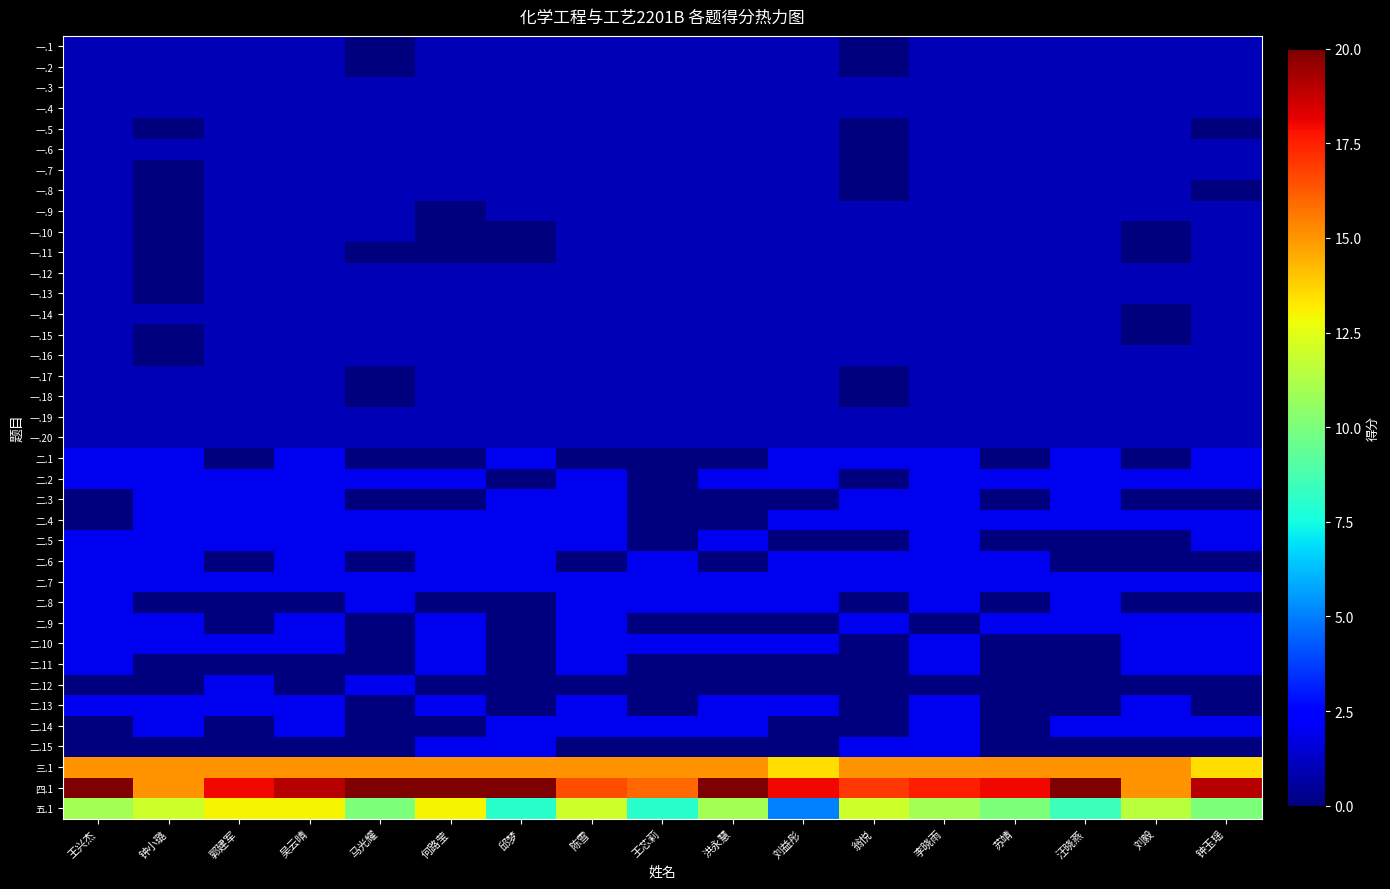

Reading left to right, transcribe all the data shown in this chart.

一.1: 王兴杰=1.0	钟小璐=1.0	郭建军=1.0	吴云晴=1.0	马光耀=0.0	何路莹=1.0	邱梦=1.0	陈雪=1.0	王芯莉=1.0	洪永慧=1.0	刘益彤=1.0	翁悦=0.0	李晓雨=1.0	苏靖=1.0	汪晓燕=1.0	刘毅=1.0	钟玉瑶=1.0
一.2: 王兴杰=1.0	钟小璐=1.0	郭建军=1.0	吴云晴=1.0	马光耀=0.0	何路莹=1.0	邱梦=1.0	陈雪=1.0	王芯莉=1.0	洪永慧=1.0	刘益彤=1.0	翁悦=0.0	李晓雨=1.0	苏靖=1.0	汪晓燕=1.0	刘毅=1.0	钟玉瑶=1.0
一.3: 王兴杰=1.0	钟小璐=1.0	郭建军=1.0	吴云晴=1.0	马光耀=1.0	何路莹=1.0	邱梦=1.0	陈雪=1.0	王芯莉=1.0	洪永慧=1.0	刘益彤=1.0	翁悦=1.0	李晓雨=1.0	苏靖=1.0	汪晓燕=1.0	刘毅=1.0	钟玉瑶=1.0
一.4: 王兴杰=1.0	钟小璐=1.0	郭建军=1.0	吴云晴=1.0	马光耀=1.0	何路莹=1.0	邱梦=1.0	陈雪=1.0	王芯莉=1.0	洪永慧=1.0	刘益彤=1.0	翁悦=1.0	李晓雨=1.0	苏靖=1.0	汪晓燕=1.0	刘毅=1.0	钟玉瑶=1.0
一.5: 王兴杰=1.0	钟小璐=0.0	郭建军=1.0	吴云晴=1.0	马光耀=1.0	何路莹=1.0	邱梦=1.0	陈雪=1.0	王芯莉=1.0	洪永慧=1.0	刘益彤=1.0	翁悦=0.0	李晓雨=1.0	苏靖=1.0	汪晓燕=1.0	刘毅=1.0	钟玉瑶=0.0
一.6: 王兴杰=1.0	钟小璐=1.0	郭建军=1.0	吴云晴=1.0	马光耀=1.0	何路莹=1.0	邱梦=1.0	陈雪=1.0	王芯莉=1.0	洪永慧=1.0	刘益彤=1.0	翁悦=0.0	李晓雨=1.0	苏靖=1.0	汪晓燕=1.0	刘毅=1.0	钟玉瑶=1.0
一.7: 王兴杰=1.0	钟小璐=0.0	郭建军=1.0	吴云晴=1.0	马光耀=1.0	何路莹=1.0	邱梦=1.0	陈雪=1.0	王芯莉=1.0	洪永慧=1.0	刘益彤=1.0	翁悦=0.0	李晓雨=1.0	苏靖=1.0	汪晓燕=1.0	刘毅=1.0	钟玉瑶=1.0
一.8: 王兴杰=1.0	钟小璐=0.0	郭建军=1.0	吴云晴=1.0	马光耀=1.0	何路莹=1.0	邱梦=1.0	陈雪=1.0	王芯莉=1.0	洪永慧=1.0	刘益彤=1.0	翁悦=0.0	李晓雨=1.0	苏靖=1.0	汪晓燕=1.0	刘毅=1.0	钟玉瑶=0.0
一.9: 王兴杰=1.0	钟小璐=0.0	郭建军=1.0	吴云晴=1.0	马光耀=1.0	何路莹=0.0	邱梦=1.0	陈雪=1.0	王芯莉=1.0	洪永慧=1.0	刘益彤=1.0	翁悦=1.0	李晓雨=1.0	苏靖=1.0	汪晓燕=1.0	刘毅=1.0	钟玉瑶=1.0
一.10: 王兴杰=1.0	钟小璐=0.0	郭建军=1.0	吴云晴=1.0	马光耀=1.0	何路莹=0.0	邱梦=0.0	陈雪=1.0	王芯莉=1.0	洪永慧=1.0	刘益彤=1.0	翁悦=1.0	李晓雨=1.0	苏靖=1.0	汪晓燕=1.0	刘毅=0.0	钟玉瑶=1.0
一.11: 王兴杰=1.0	钟小璐=0.0	郭建军=1.0	吴云晴=1.0	马光耀=0.0	何路莹=0.0	邱梦=0.0	陈雪=1.0	王芯莉=1.0	洪永慧=1.0	刘益彤=1.0	翁悦=1.0	李晓雨=1.0	苏靖=1.0	汪晓燕=1.0	刘毅=0.0	钟玉瑶=1.0
一.12: 王兴杰=1.0	钟小璐=0.0	郭建军=1.0	吴云晴=1.0	马光耀=1.0	何路莹=1.0	邱梦=1.0	陈雪=1.0	王芯莉=1.0	洪永慧=1.0	刘益彤=1.0	翁悦=1.0	李晓雨=1.0	苏靖=1.0	汪晓燕=1.0	刘毅=1.0	钟玉瑶=1.0
一.13: 王兴杰=1.0	钟小璐=0.0	郭建军=1.0	吴云晴=1.0	马光耀=1.0	何路莹=1.0	邱梦=1.0	陈雪=1.0	王芯莉=1.0	洪永慧=1.0	刘益彤=1.0	翁悦=1.0	李晓雨=1.0	苏靖=1.0	汪晓燕=1.0	刘毅=1.0	钟玉瑶=1.0
一.14: 王兴杰=1.0	钟小璐=1.0	郭建军=1.0	吴云晴=1.0	马光耀=1.0	何路莹=1.0	邱梦=1.0	陈雪=1.0	王芯莉=1.0	洪永慧=1.0	刘益彤=1.0	翁悦=1.0	李晓雨=1.0	苏靖=1.0	汪晓燕=1.0	刘毅=0.0	钟玉瑶=1.0
一.15: 王兴杰=1.0	钟小璐=0.0	郭建军=1.0	吴云晴=1.0	马光耀=1.0	何路莹=1.0	邱梦=1.0	陈雪=1.0	王芯莉=1.0	洪永慧=1.0	刘益彤=1.0	翁悦=1.0	李晓雨=1.0	苏靖=1.0	汪晓燕=1.0	刘毅=0.0	钟玉瑶=1.0
一.16: 王兴杰=1.0	钟小璐=0.0	郭建军=1.0	吴云晴=1.0	马光耀=1.0	何路莹=1.0	邱梦=1.0	陈雪=1.0	王芯莉=1.0	洪永慧=1.0	刘益彤=1.0	翁悦=1.0	李晓雨=1.0	苏靖=1.0	汪晓燕=1.0	刘毅=1.0	钟玉瑶=1.0
一.17: 王兴杰=1.0	钟小璐=1.0	郭建军=1.0	吴云晴=1.0	马光耀=0.0	何路莹=1.0	邱梦=1.0	陈雪=1.0	王芯莉=1.0	洪永慧=1.0	刘益彤=1.0	翁悦=0.0	李晓雨=1.0	苏靖=1.0	汪晓燕=1.0	刘毅=1.0	钟玉瑶=1.0
一.18: 王兴杰=1.0	钟小璐=1.0	郭建军=1.0	吴云晴=1.0	马光耀=0.0	何路莹=1.0	邱梦=1.0	陈雪=1.0	王芯莉=1.0	洪永慧=1.0	刘益彤=1.0	翁悦=0.0	李晓雨=1.0	苏靖=1.0	汪晓燕=1.0	刘毅=1.0	钟玉瑶=1.0
一.19: 王兴杰=1.0	钟小璐=1.0	郭建军=1.0	吴云晴=1.0	马光耀=1.0	何路莹=1.0	邱梦=1.0	陈雪=1.0	王芯莉=1.0	洪永慧=1.0	刘益彤=1.0	翁悦=1.0	李晓雨=1.0	苏靖=1.0	汪晓燕=1.0	刘毅=1.0	钟玉瑶=1.0
一.20: 王兴杰=1.0	钟小璐=1.0	郭建军=1.0	吴云晴=1.0	马光耀=1.0	何路莹=1.0	邱梦=1.0	陈雪=1.0	王芯莉=1.0	洪永慧=1.0	刘益彤=1.0	翁悦=1.0	李晓雨=1.0	苏靖=1.0	汪晓燕=1.0	刘毅=1.0	钟玉瑶=1.0
二.1: 王兴杰=2.0	钟小璐=2.0	郭建军=0.0	吴云晴=2.0	马光耀=0.0	何路莹=0.0	邱梦=2.0	陈雪=0.0	王芯莉=0.0	洪永慧=0.0	刘益彤=2.0	翁悦=2.0	李晓雨=2.0	苏靖=0.0	汪晓燕=2.0	刘毅=0.0	钟玉瑶=2.0
二.2: 王兴杰=2.0	钟小璐=2.0	郭建军=2.0	吴云晴=2.0	马光耀=2.0	何路莹=2.0	邱梦=0.0	陈雪=2.0	王芯莉=0.0	洪永慧=2.0	刘益彤=2.0	翁悦=0.0	李晓雨=2.0	苏靖=2.0	汪晓燕=2.0	刘毅=2.0	钟玉瑶=2.0
二.3: 王兴杰=0.0	钟小璐=2.0	郭建军=2.0	吴云晴=2.0	马光耀=0.0	何路莹=0.0	邱梦=2.0	陈雪=2.0	王芯莉=0.0	洪永慧=0.0	刘益彤=0.0	翁悦=2.0	李晓雨=2.0	苏靖=0.0	汪晓燕=2.0	刘毅=0.0	钟玉瑶=0.0
二.4: 王兴杰=0.0	钟小璐=2.0	郭建军=2.0	吴云晴=2.0	马光耀=2.0	何路莹=2.0	邱梦=2.0	陈雪=2.0	王芯莉=0.0	洪永慧=0.0	刘益彤=2.0	翁悦=2.0	李晓雨=2.0	苏靖=2.0	汪晓燕=2.0	刘毅=2.0	钟玉瑶=2.0
二.5: 王兴杰=2.0	钟小璐=2.0	郭建军=2.0	吴云晴=2.0	马光耀=2.0	何路莹=2.0	邱梦=2.0	陈雪=2.0	王芯莉=0.0	洪永慧=2.0	刘益彤=0.0	翁悦=0.0	李晓雨=2.0	苏靖=0.0	汪晓燕=0.0	刘毅=0.0	钟玉瑶=2.0
二.6: 王兴杰=2.0	钟小璐=2.0	郭建军=0.0	吴云晴=2.0	马光耀=0.0	何路莹=2.0	邱梦=2.0	陈雪=0.0	王芯莉=2.0	洪永慧=0.0	刘益彤=2.0	翁悦=2.0	李晓雨=2.0	苏靖=2.0	汪晓燕=0.0	刘毅=0.0	钟玉瑶=0.0
二.7: 王兴杰=2.0	钟小璐=2.0	郭建军=2.0	吴云晴=2.0	马光耀=2.0	何路莹=2.0	邱梦=2.0	陈雪=2.0	王芯莉=2.0	洪永慧=2.0	刘益彤=2.0	翁悦=2.0	李晓雨=2.0	苏靖=2.0	汪晓燕=2.0	刘毅=2.0	钟玉瑶=2.0
二.8: 王兴杰=2.0	钟小璐=0.0	郭建军=0.0	吴云晴=0.0	马光耀=2.0	何路莹=0.0	邱梦=0.0	陈雪=2.0	王芯莉=2.0	洪永慧=2.0	刘益彤=2.0	翁悦=0.0	李晓雨=2.0	苏靖=0.0	汪晓燕=2.0	刘毅=0.0	钟玉瑶=0.0
二.9: 王兴杰=2.0	钟小璐=2.0	郭建军=0.0	吴云晴=2.0	马光耀=0.0	何路莹=2.0	邱梦=0.0	陈雪=2.0	王芯莉=0.0	洪永慧=0.0	刘益彤=0.0	翁悦=2.0	李晓雨=0.0	苏靖=2.0	汪晓燕=2.0	刘毅=2.0	钟玉瑶=2.0
二.10: 王兴杰=2.0	钟小璐=2.0	郭建军=2.0	吴云晴=2.0	马光耀=0.0	何路莹=2.0	邱梦=0.0	陈雪=2.0	王芯莉=2.0	洪永慧=2.0	刘益彤=2.0	翁悦=0.0	李晓雨=2.0	苏靖=0.0	汪晓燕=0.0	刘毅=2.0	钟玉瑶=2.0
二.11: 王兴杰=2.0	钟小璐=0.0	郭建军=0.0	吴云晴=0.0	马光耀=0.0	何路莹=2.0	邱梦=0.0	陈雪=2.0	王芯莉=0.0	洪永慧=0.0	刘益彤=0.0	翁悦=0.0	李晓雨=2.0	苏靖=0.0	汪晓燕=0.0	刘毅=2.0	钟玉瑶=2.0
二.12: 王兴杰=0.0	钟小璐=0.0	郭建军=2.0	吴云晴=0.0	马光耀=2.0	何路莹=0.0	邱梦=0.0	陈雪=0.0	王芯莉=0.0	洪永慧=0.0	刘益彤=0.0	翁悦=0.0	李晓雨=0.0	苏靖=0.0	汪晓燕=0.0	刘毅=0.0	钟玉瑶=0.0
二.13: 王兴杰=2.0	钟小璐=2.0	郭建军=2.0	吴云晴=2.0	马光耀=0.0	何路莹=2.0	邱梦=0.0	陈雪=2.0	王芯莉=0.0	洪永慧=2.0	刘益彤=2.0	翁悦=0.0	李晓雨=2.0	苏靖=0.0	汪晓燕=0.0	刘毅=2.0	钟玉瑶=0.0
二.14: 王兴杰=0.0	钟小璐=2.0	郭建军=0.0	吴云晴=2.0	马光耀=0.0	何路莹=0.0	邱梦=2.0	陈雪=2.0	王芯莉=2.0	洪永慧=2.0	刘益彤=0.0	翁悦=0.0	李晓雨=2.0	苏靖=0.0	汪晓燕=2.0	刘毅=2.0	钟玉瑶=2.0
二.15: 王兴杰=0.0	钟小璐=0.0	郭建军=0.0	吴云晴=0.0	马光耀=0.0	何路莹=2.0	邱梦=2.0	陈雪=0.0	王芯莉=0.0	洪永慧=0.0	刘益彤=0.0	翁悦=2.0	李晓雨=2.0	苏靖=0.0	汪晓燕=0.0	刘毅=0.0	钟玉瑶=0.0
三.1: 王兴杰=15.0	钟小璐=15.0	郭建军=15.0	吴云晴=15.0	马光耀=15.0	何路莹=15.0	邱梦=15.0	陈雪=15.0	王芯莉=15.0	洪永慧=15.0	刘益彤=13.5	翁悦=15.0	李晓雨=15.0	苏靖=15.0	汪晓燕=15.0	刘毅=15.0	钟玉瑶=13.5
四.1: 王兴杰=20.0	钟小璐=15.0	郭建军=18.0	吴云晴=19.0	马光耀=20.0	何路莹=20.0	邱梦=20.0	陈雪=16.5	王芯莉=16.0	洪永慧=20.0	刘益彤=18.0	翁悦=17.0	李晓雨=17.5	苏靖=18.0	汪晓燕=20.0	刘毅=15.0	钟玉瑶=19.0
五.1: 王兴杰=11.0	钟小璐=12.0	郭建军=13.0	吴云晴=13.0	马光耀=10.0	何路莹=13.0	邱梦=8.0	陈雪=12.0	王芯莉=8.0	洪永慧=11.0	刘益彤=5.0	翁悦=12.0	李晓雨=11.0	苏靖=10.0	汪晓燕=8.5	刘毅=11.5	钟玉瑶=10.0